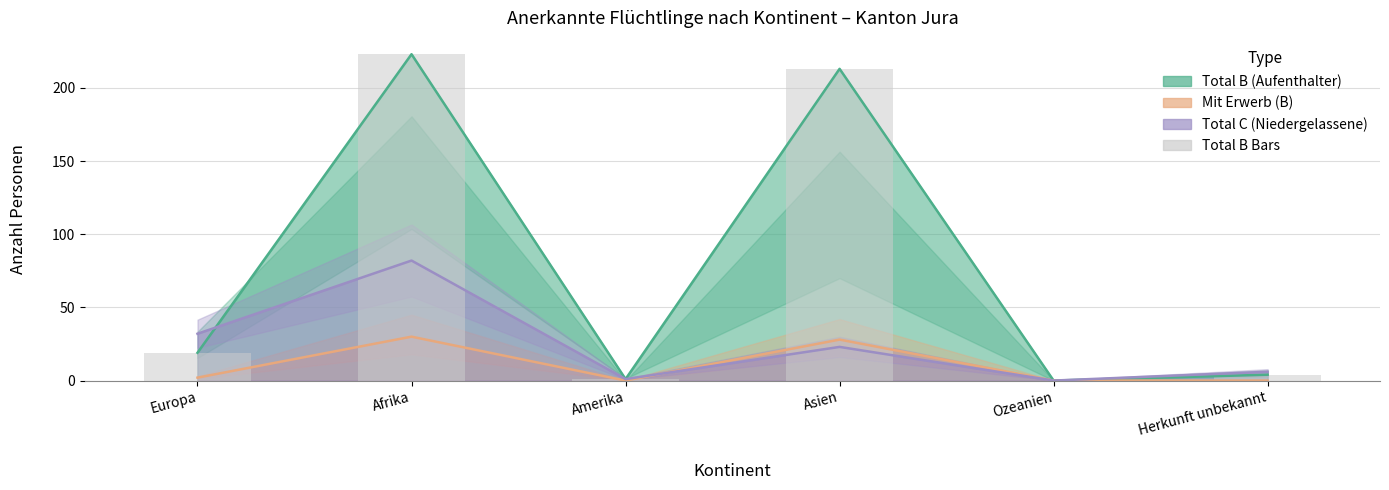

How many data points are less than 19?

3